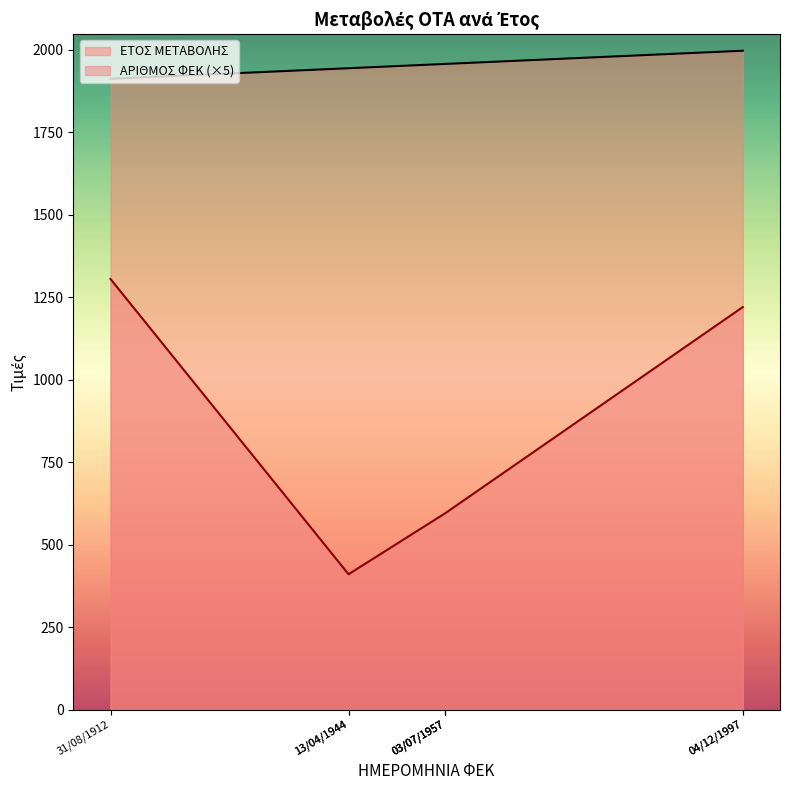

What is the sum of the ΑΡΙΘΜΟΣ ΦΕΚ values at 04/12/1997 and 03/07/1957?

1815